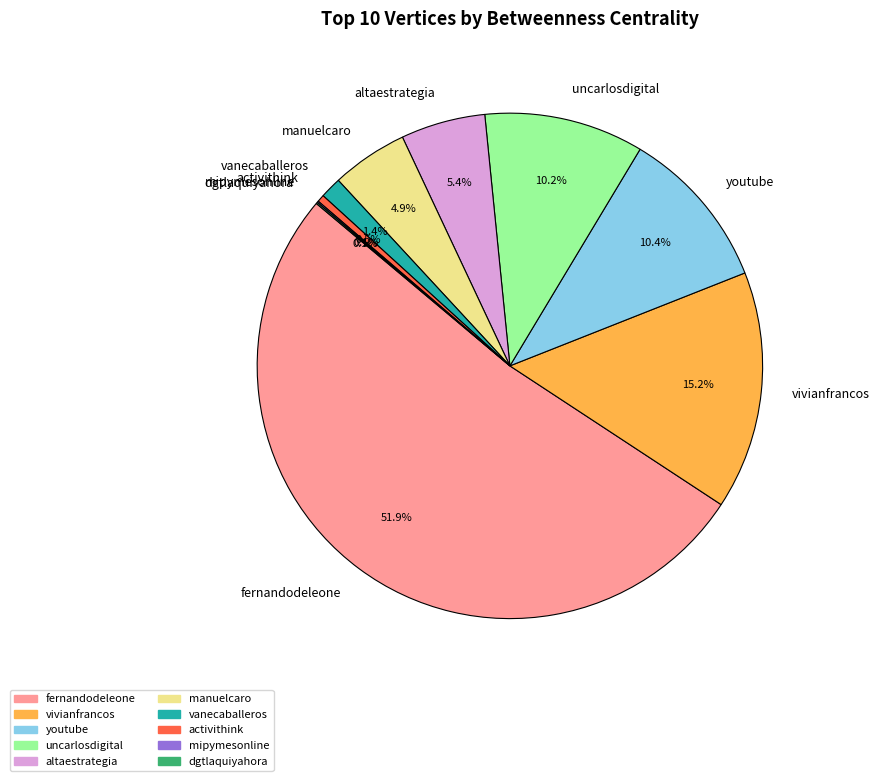

Combined, do manuelcaro and uncarlosdigital account for over 50%?

No